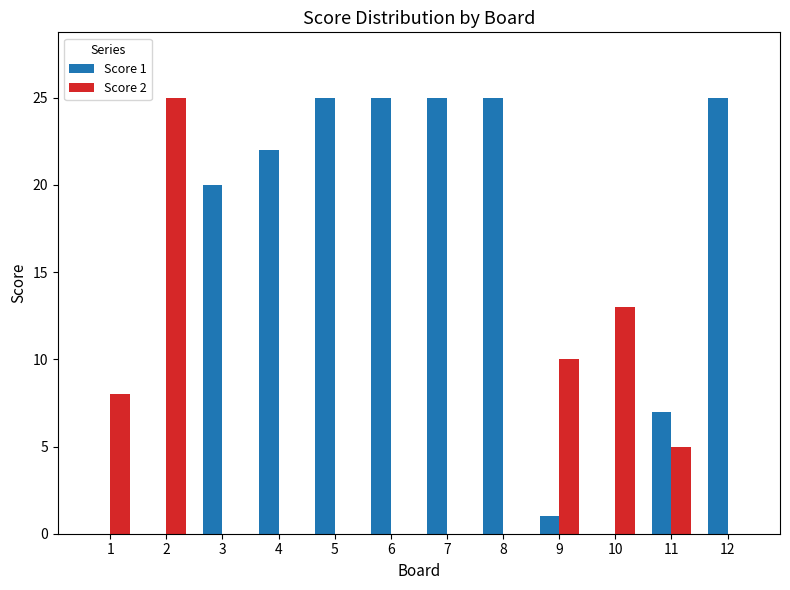

Between 1 and 11, which series saw the biggest shift?

Score 1